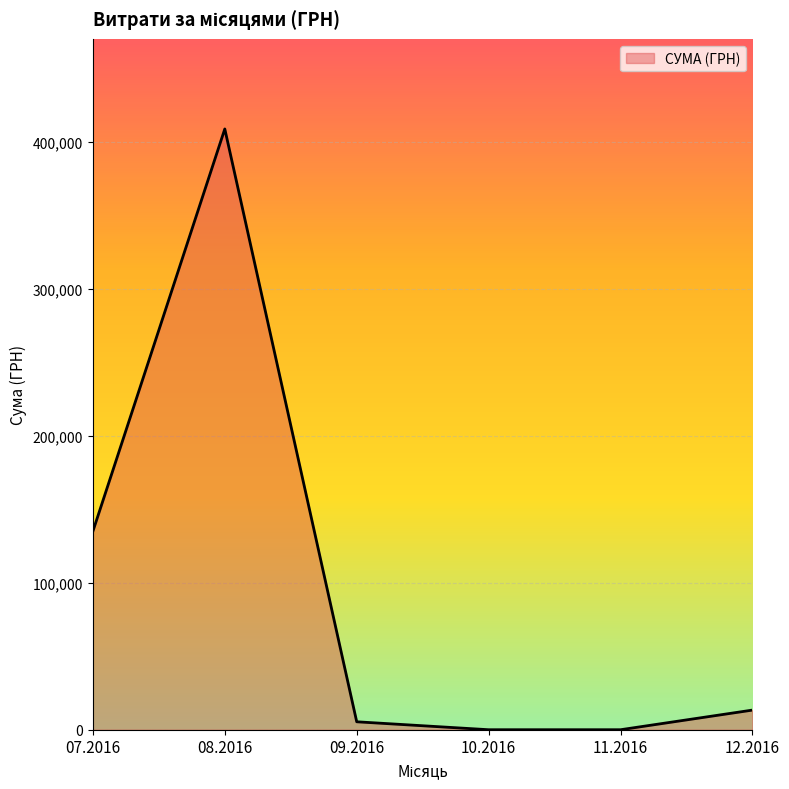

True or false: the data has more than 0 interior local peaks.

True